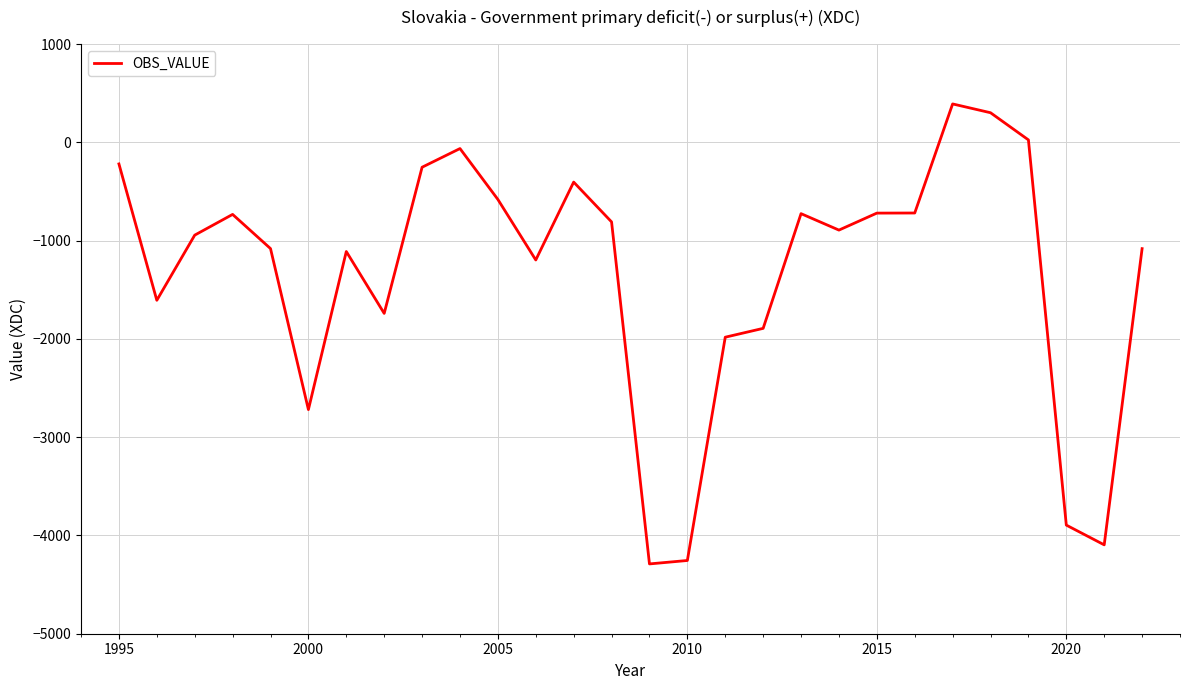

What is the difference between the maximum and minimum values?

4680.4